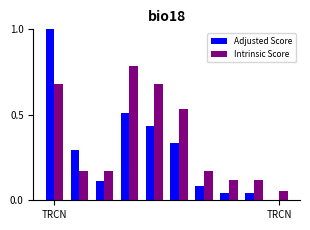

What is the greatest value displayed?

1.0